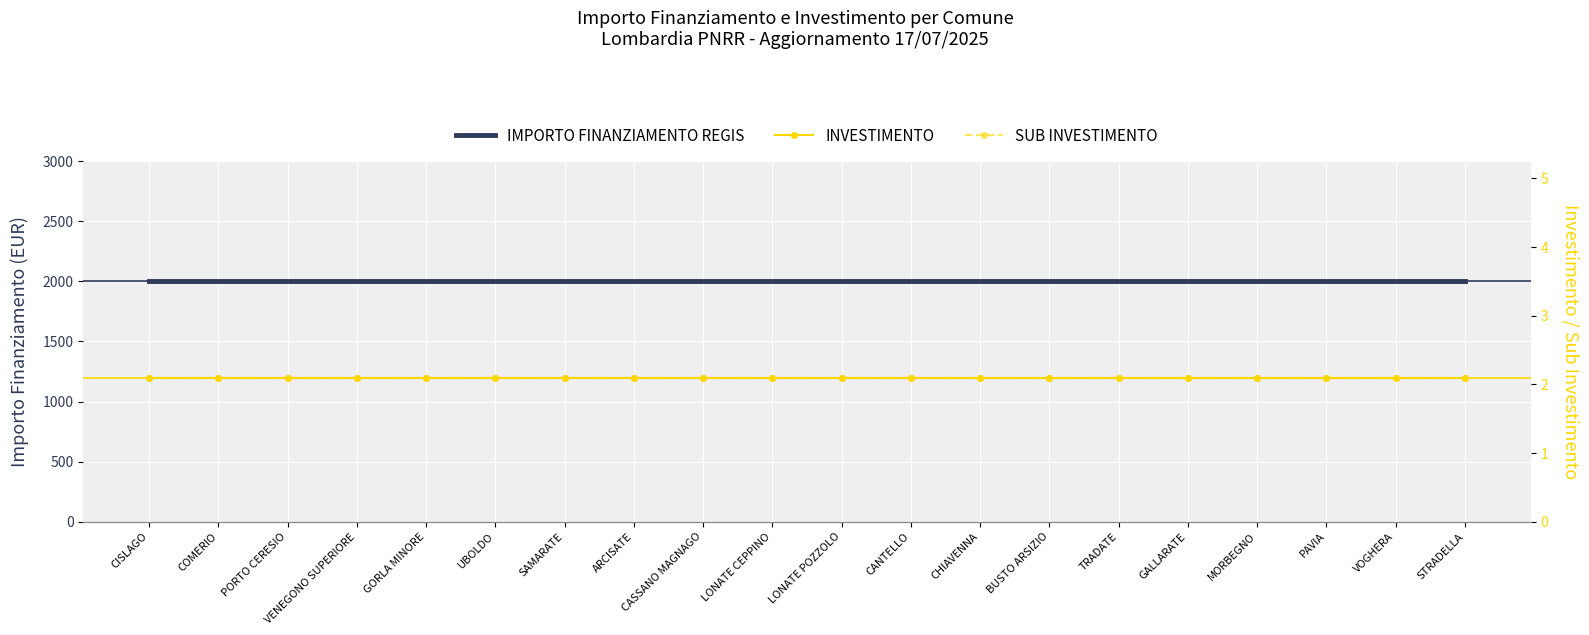

What is the average value of the SUB INVESTIMENTO series?

2.1